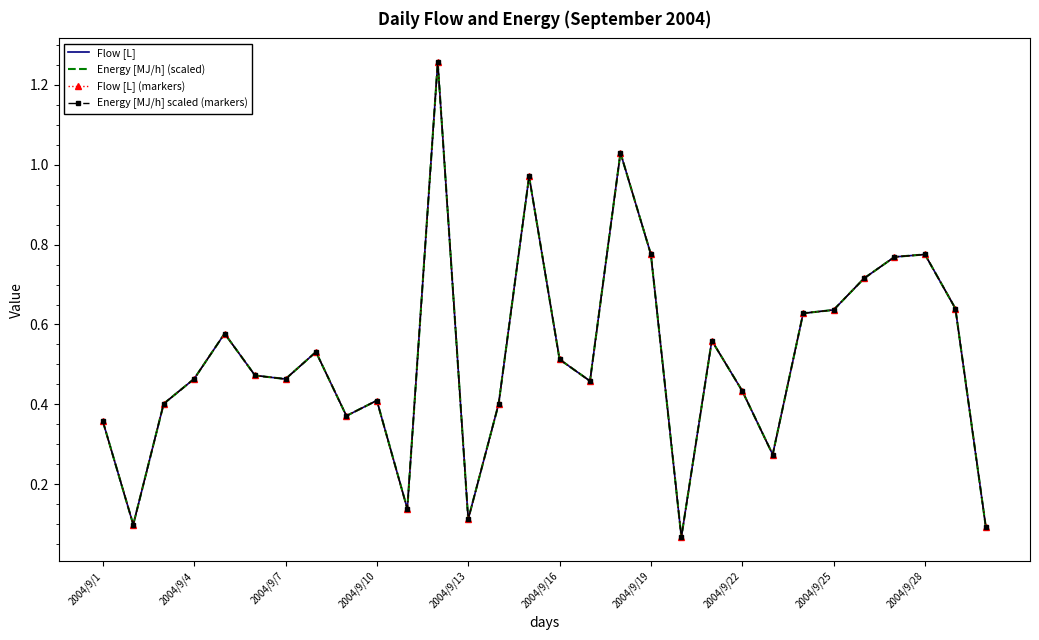

Which series has the widest spread of values?

Flow [L]